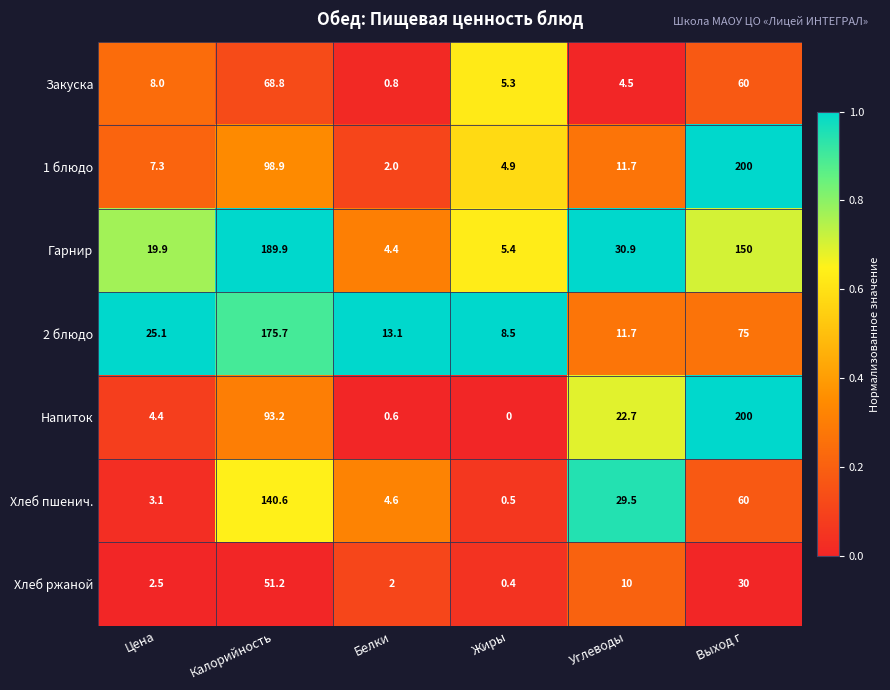

What is the difference between the 2 блюдо values at Жиры and Белки?

4.6